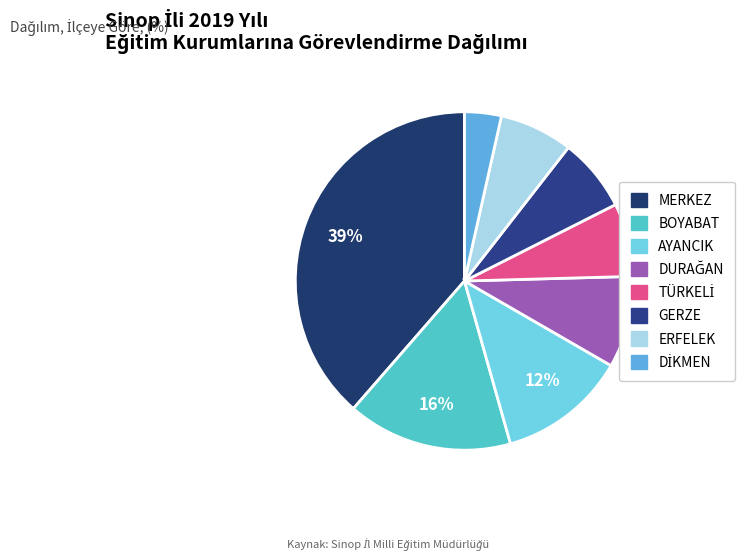

Count the number of slices in the pie.

8